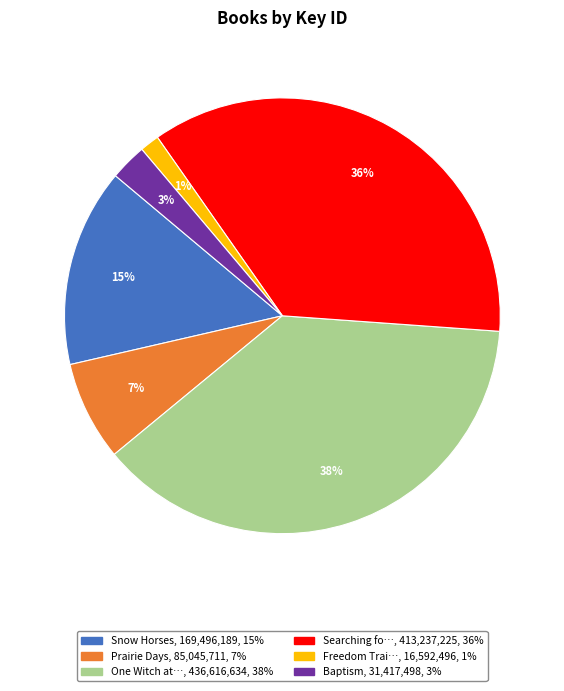

To the nearest percent, what is the average slice percentage?

17%